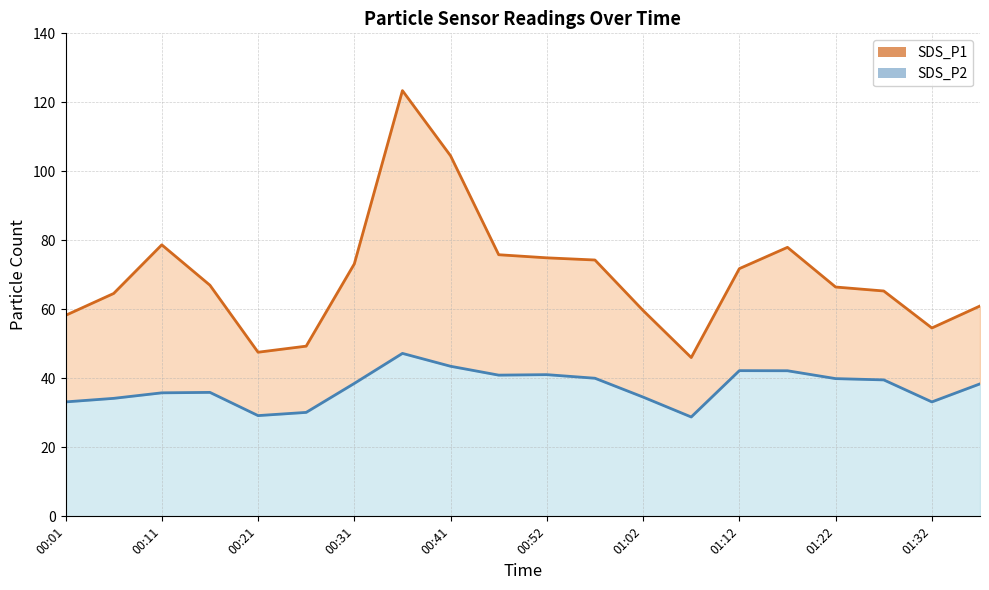

At 00:11, list the series in order from smallest to largest.

SDS_P2, SDS_P1